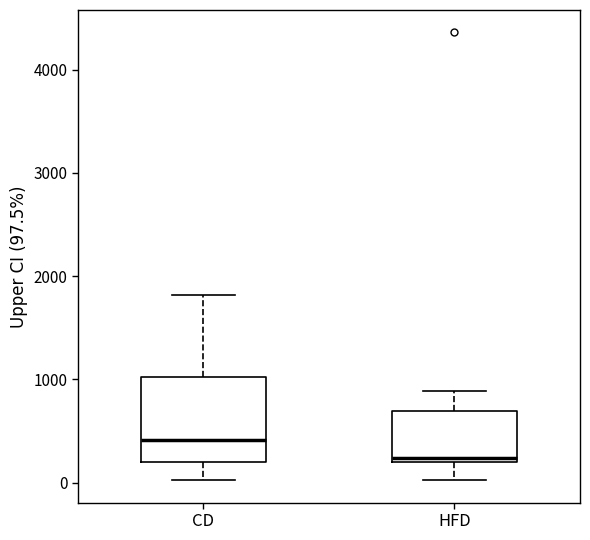

Reading left to right, transcribe this box plot: for each box, give where its median line is, the range the box spans, and where its two whiskers end, as read against the y-axis. The values are not printed on the chart, so give them approximately, as read against the axis.

CD: median 400, box 200 to 1000, whiskers 0 to 1800
HFD: median 200 (just above the box's lower edge), box 200 to 700, whiskers 0 to 900